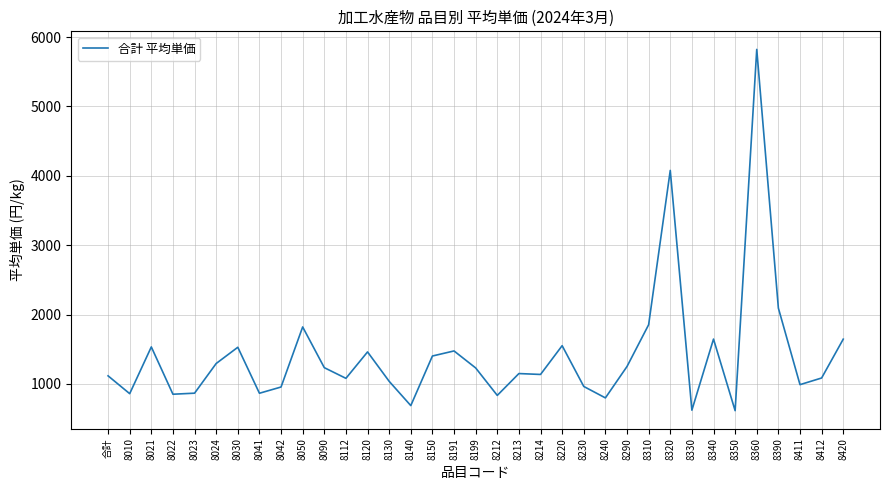

Where is the first local maximum?

8021